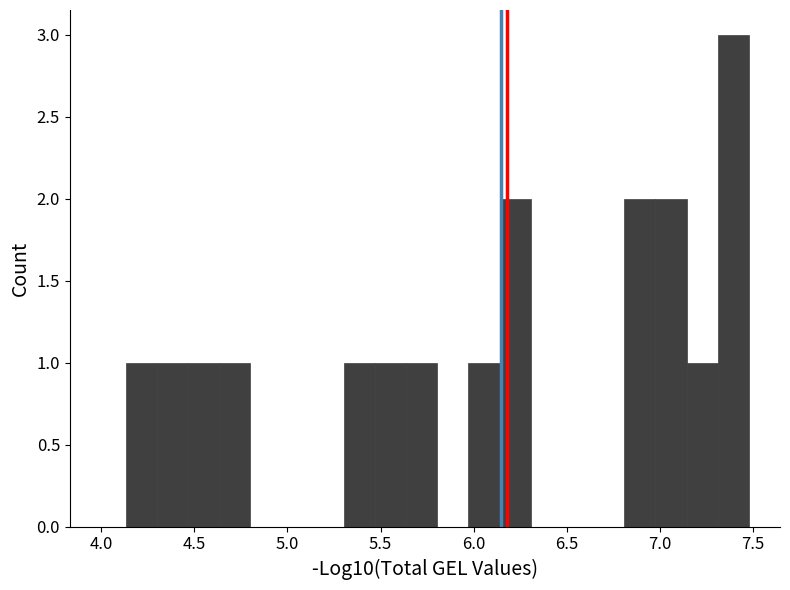

Read against the x-axis, roughly where is the centre of the tallest bar?

7.40